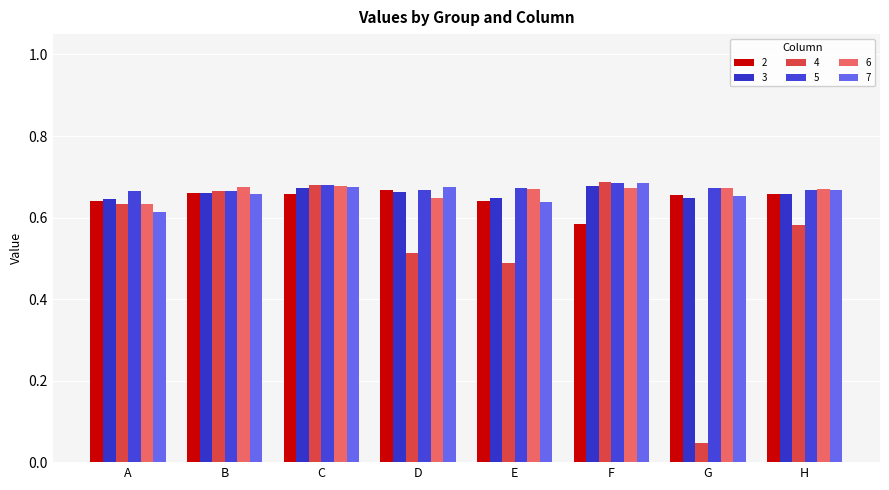

How many bars are there in each group?

6